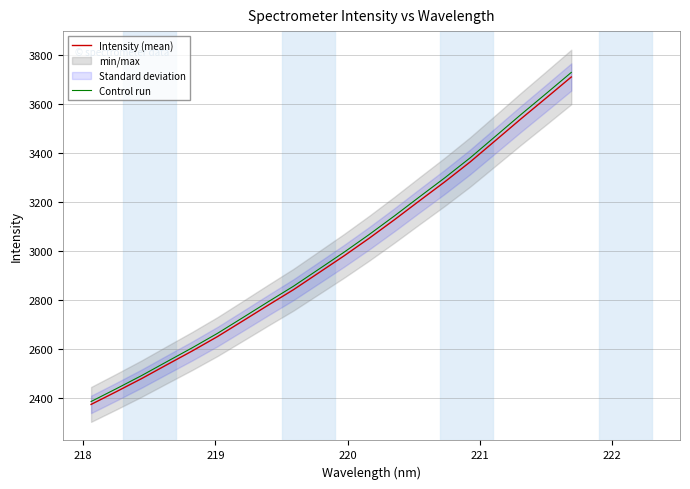

Is this an area chart (filled region under the line)?

No